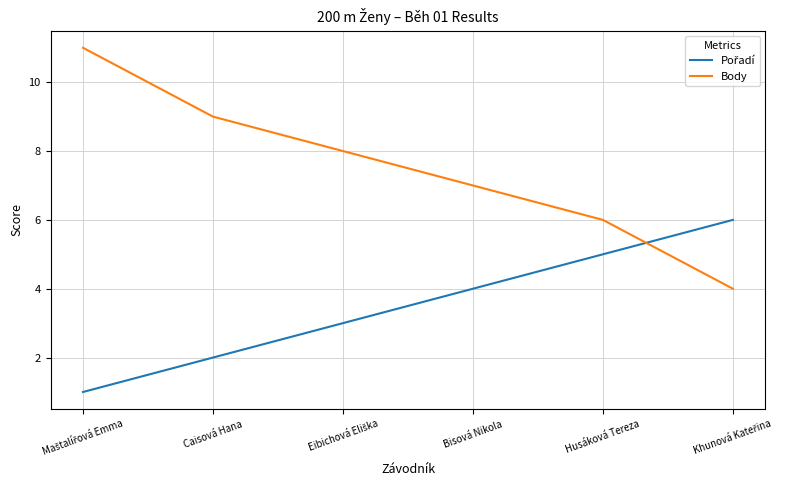

Which series has the widest spread of values?

Body